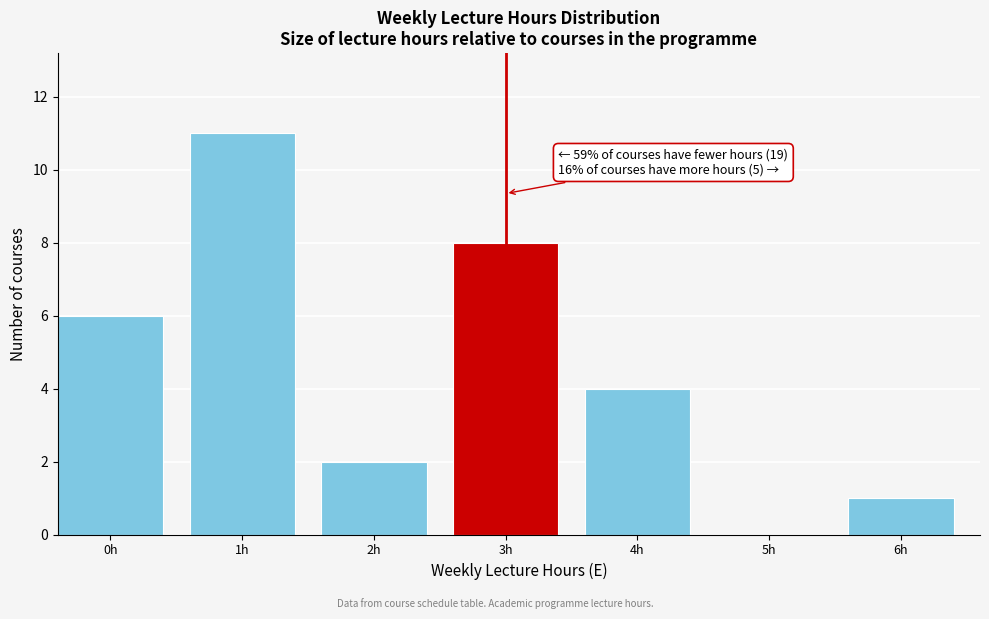

Reading left to right, what are all the values shown in this chart?

0h=6	1h=11	2h=2	3h=8	4h=4	5h=0	6h=1